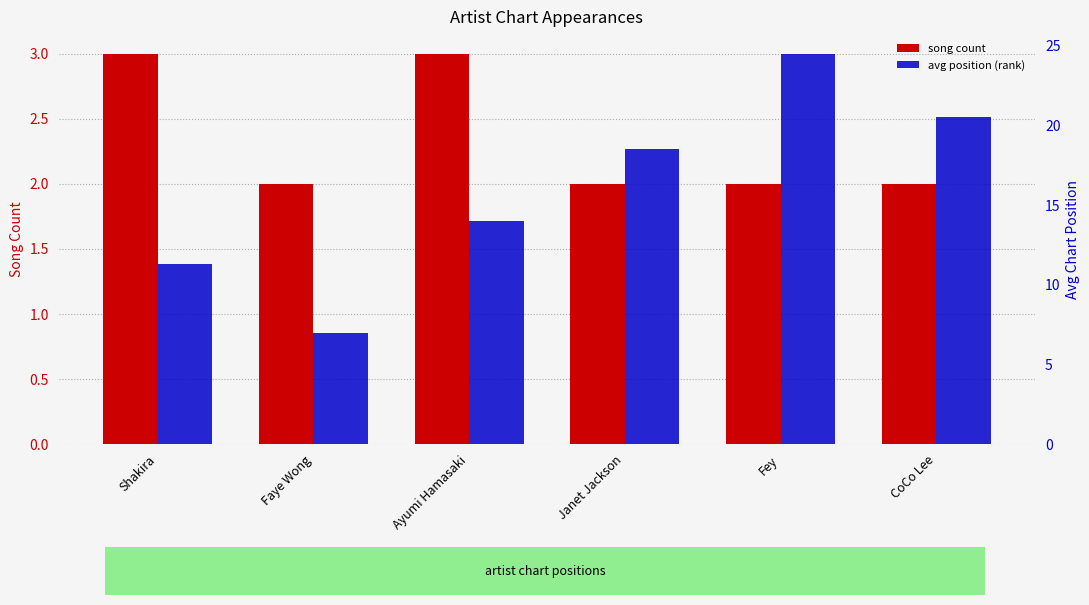

The value of avg position (rank) at Faye Wong is 7.0. True or false?

True